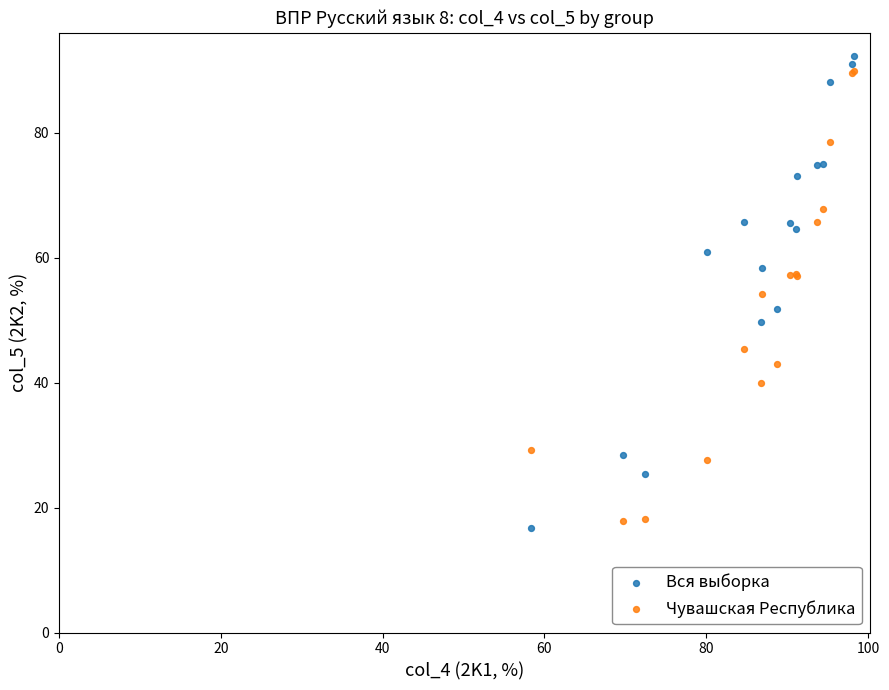

What is the X range (max minus min) for the scatter plot?

39.9